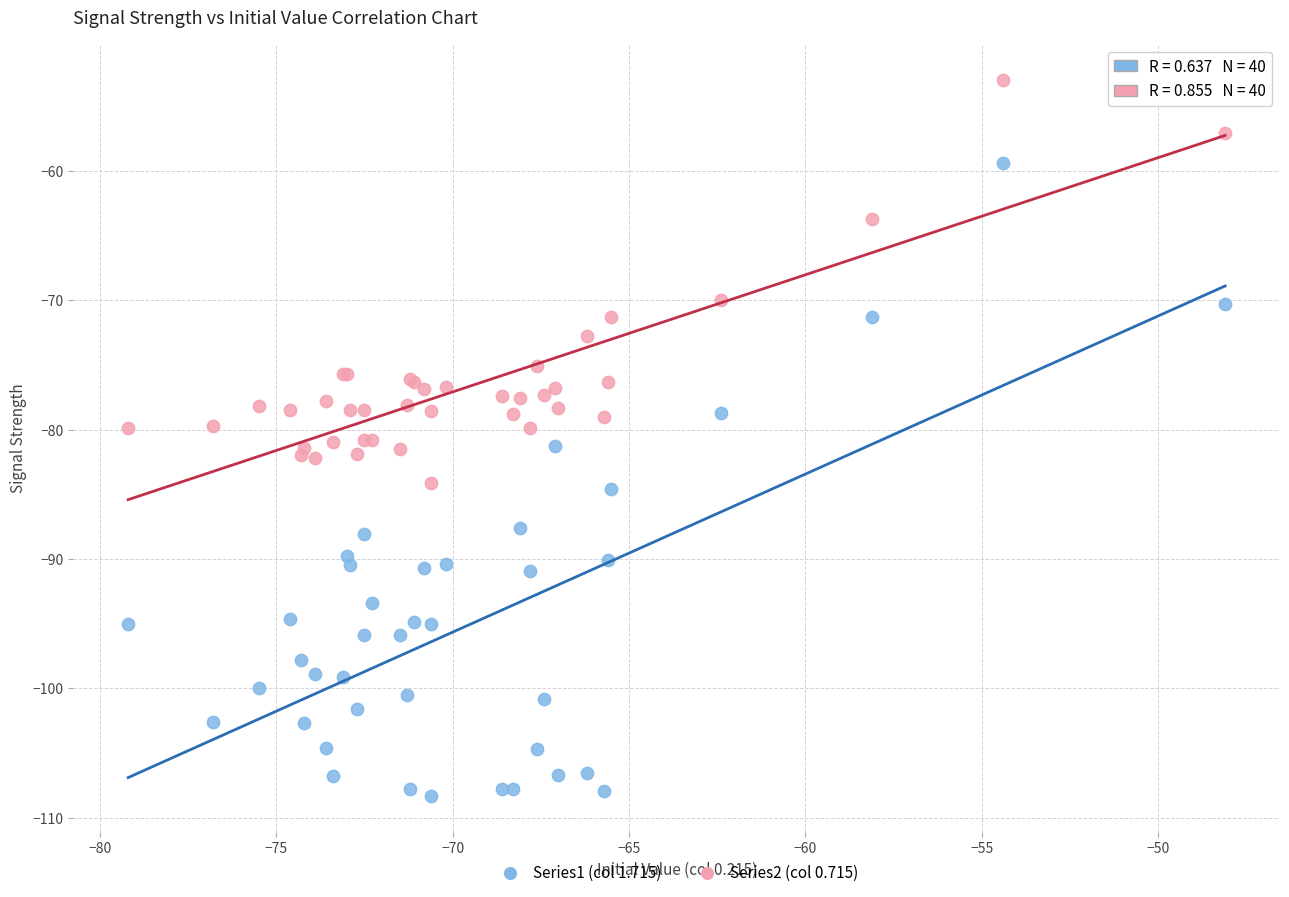

Which series has the widest spread of Y values?

Series1 (col 1.715)